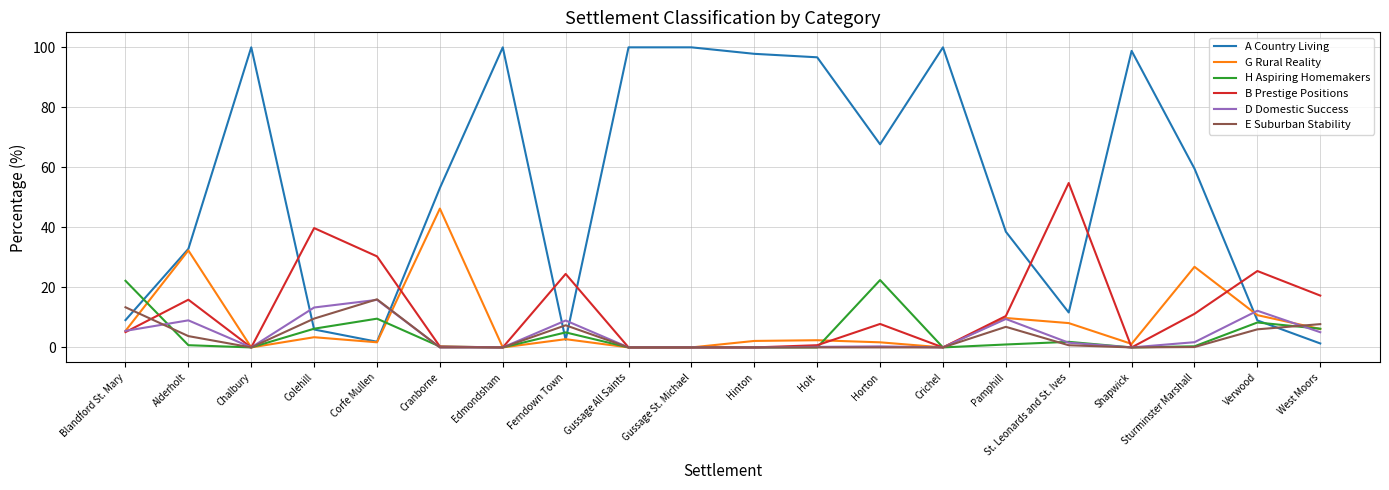

Which series has the largest total across all categories?

A Country Living